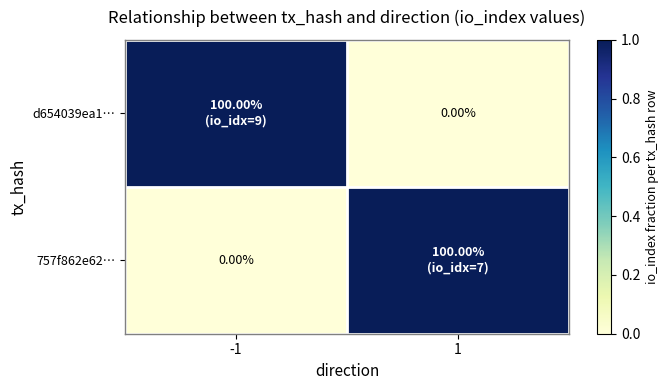

What is the spread (max minus min) of values at 1?

1